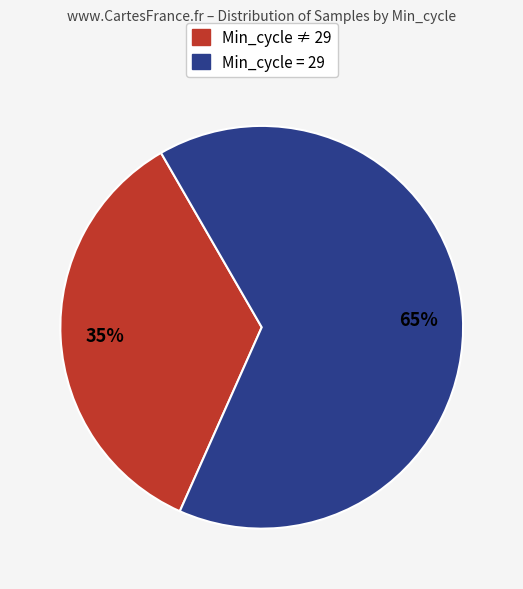

Is there any slice that represents more than half of the pie?

Yes